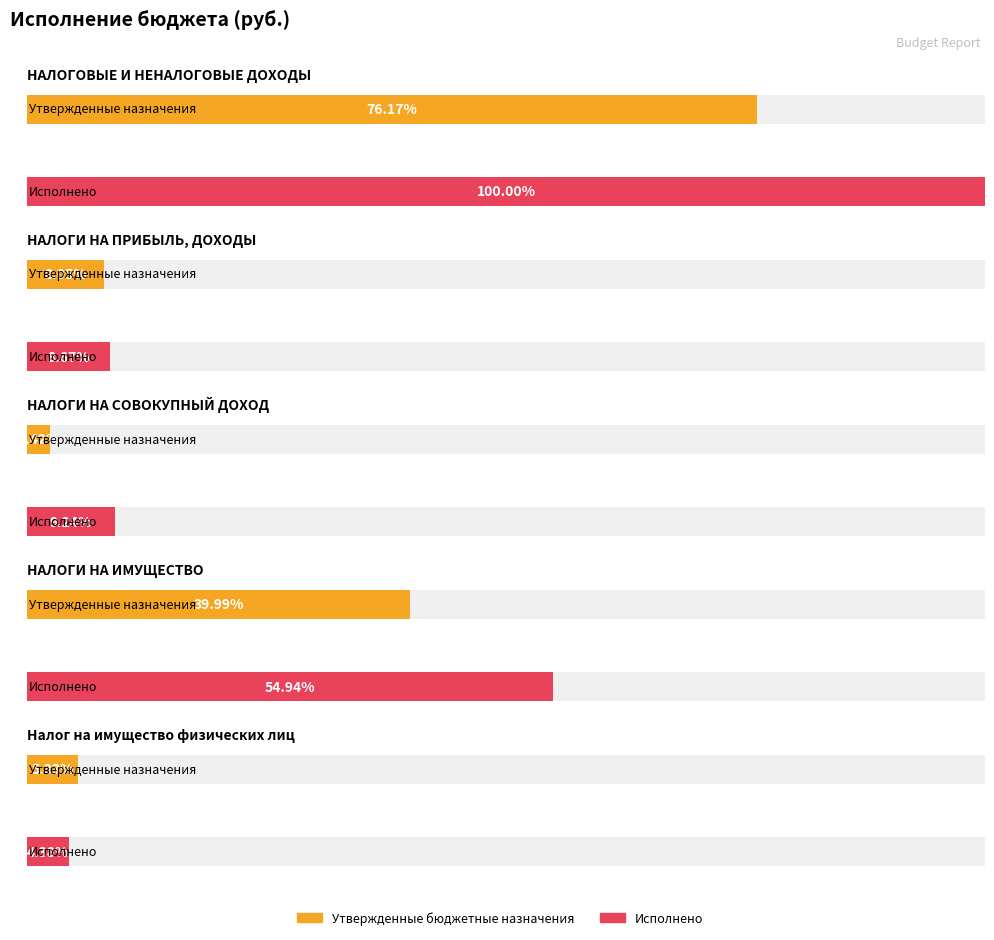

What position from the right is НАЛОГИ НА ИМУЩЕСТВО?

2